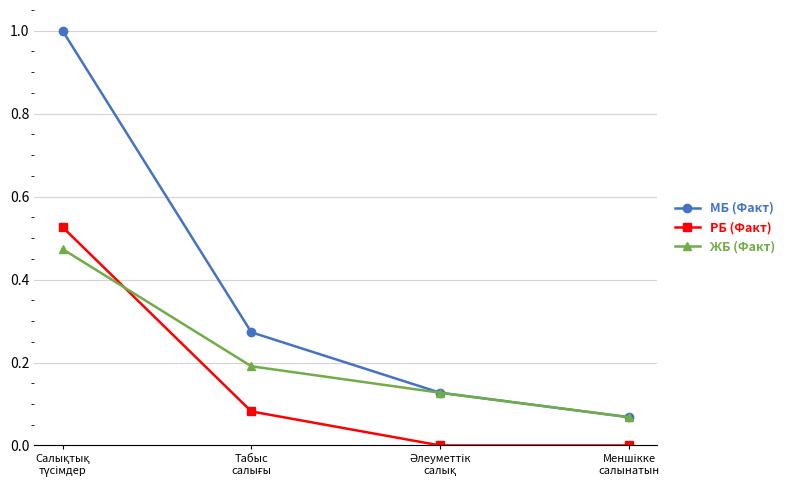

At how many categories does at least one series exceed 0?

4